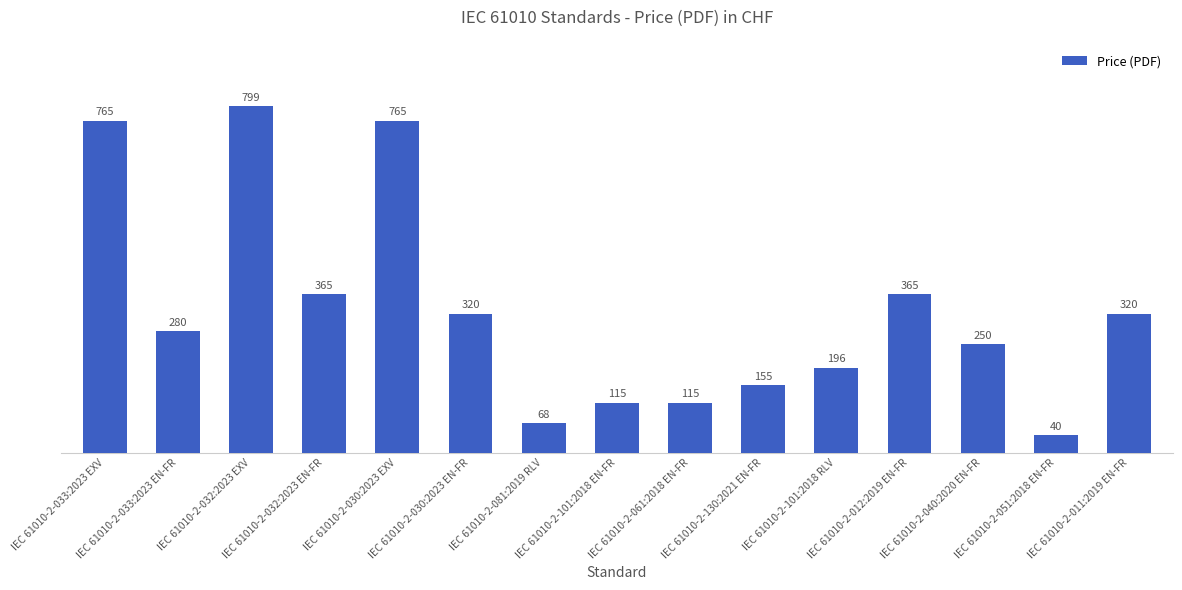

How many distinct data groups are displayed?

1